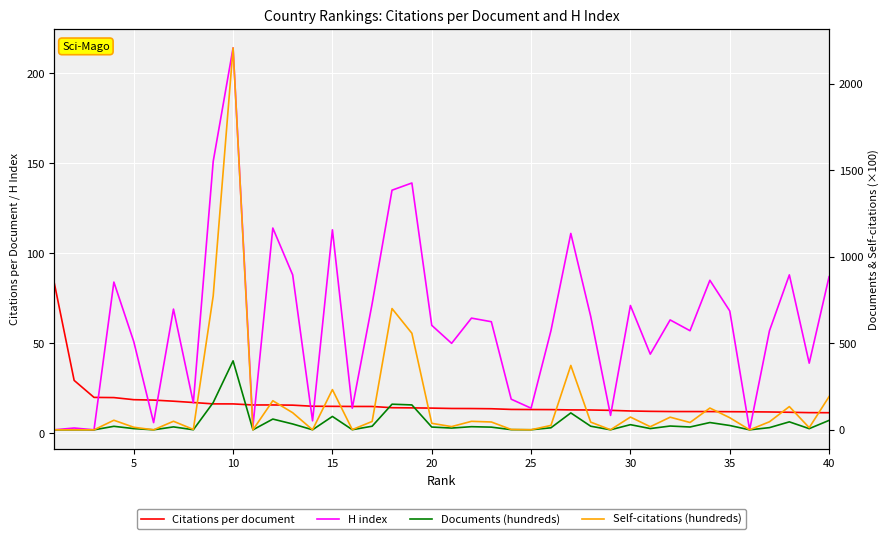

Is this an area chart (filled region under the line)?

No